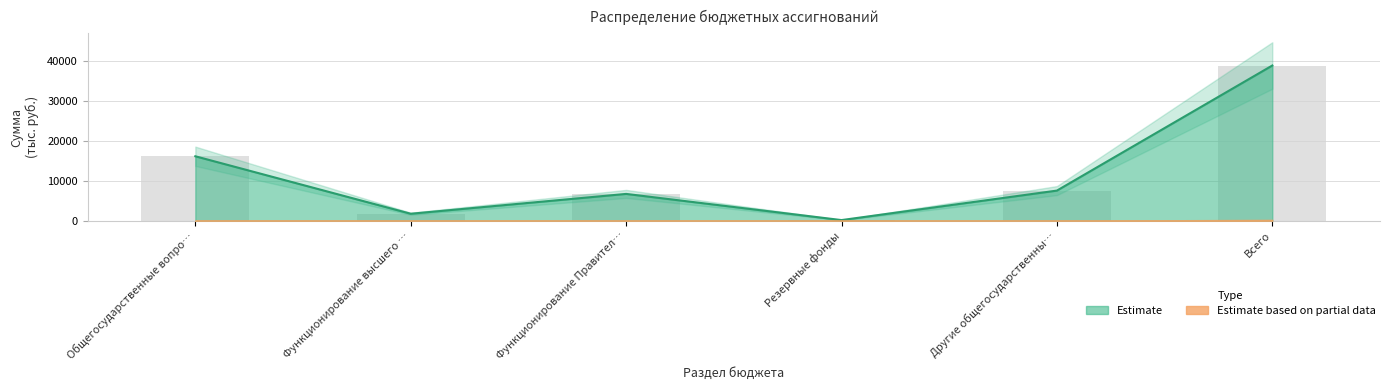

How many data points in Расходы местные are less than 7517?

3